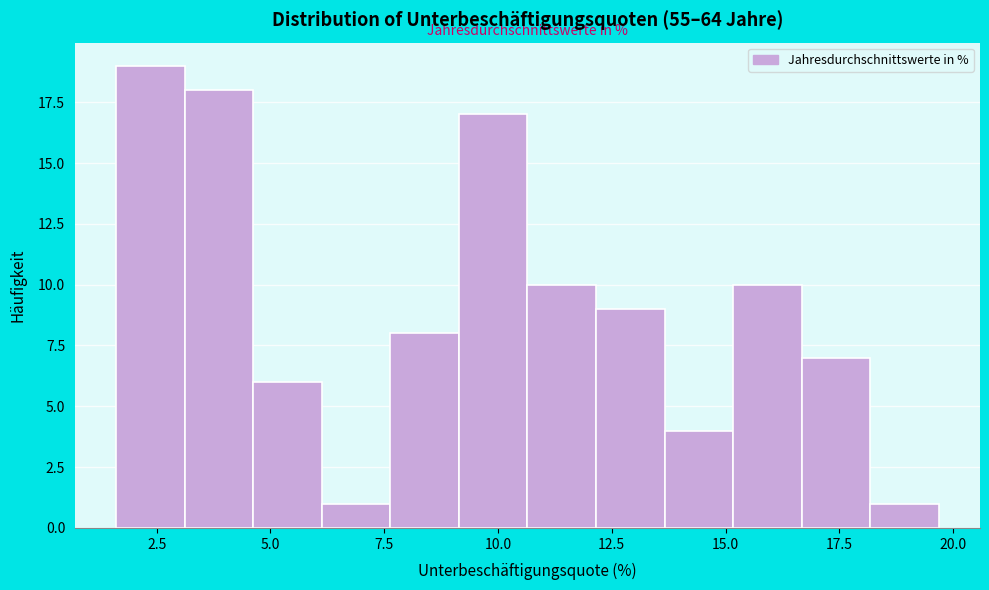

Around what value on the x-axis is the tallest bar? Give the approximate position of its centre, as read against the axis.

2.5